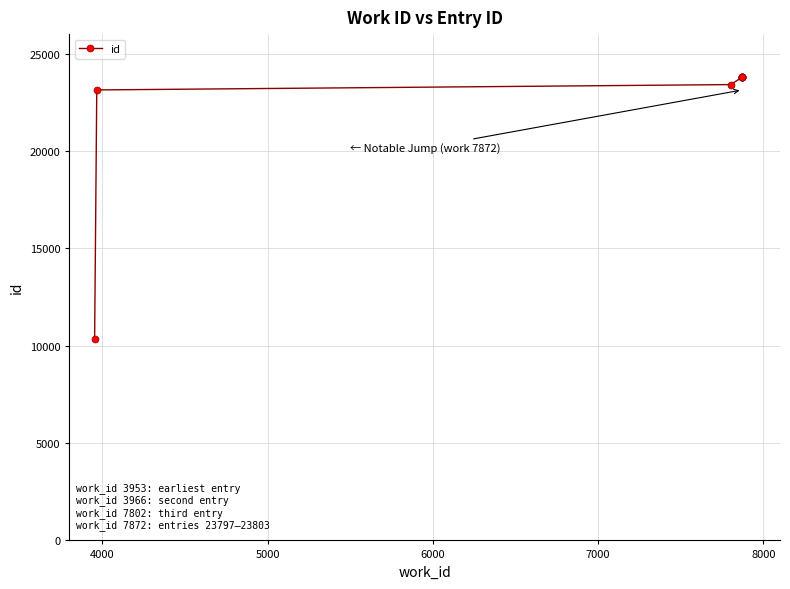

Reading right to left, list all the values displayed in this chart.

23803	23802	23801	23800	23799	23798	23797	23408	23133	10336